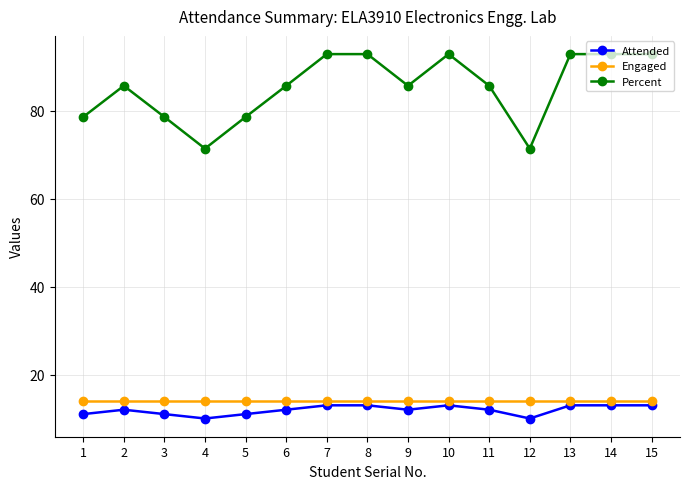

What is the highest value of the Attended series?

13.0